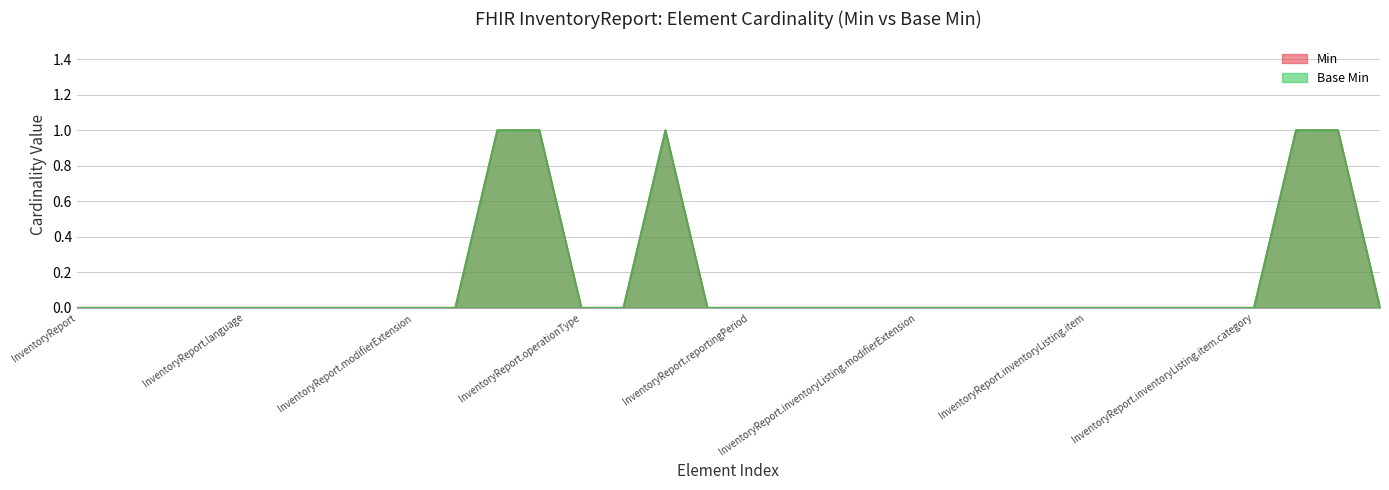

True or false: Base Min has a value of 0 at InventoryReport.inventoryListing.item.

True